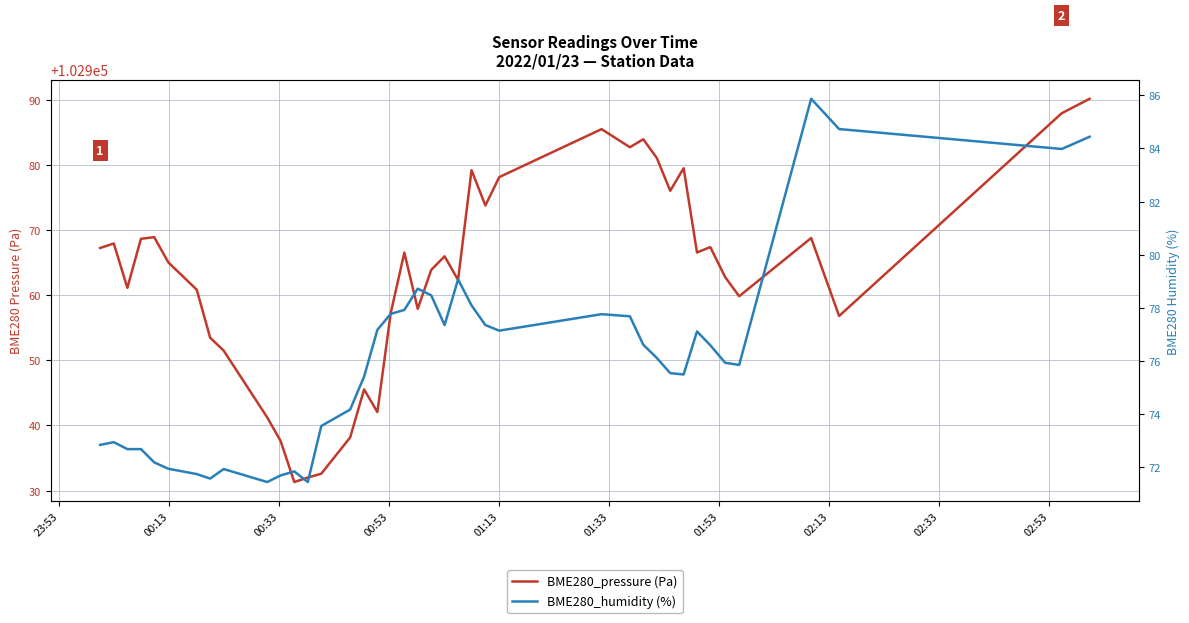

What is the difference between the maximum and second lowest values in the BME280_humidity (%) series?

14.4